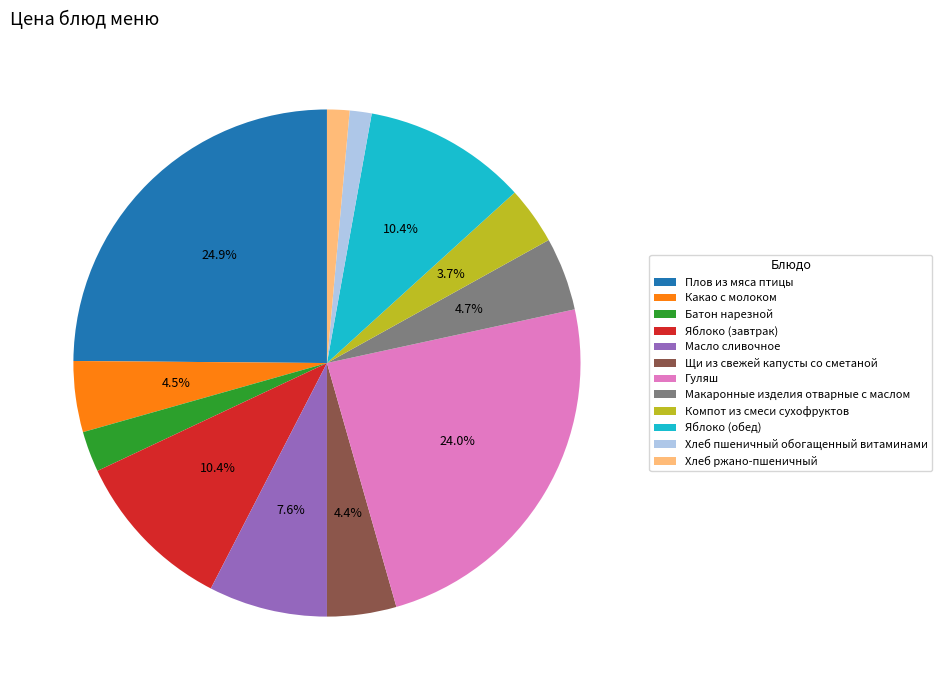

How many segments does this pie chart have?

12